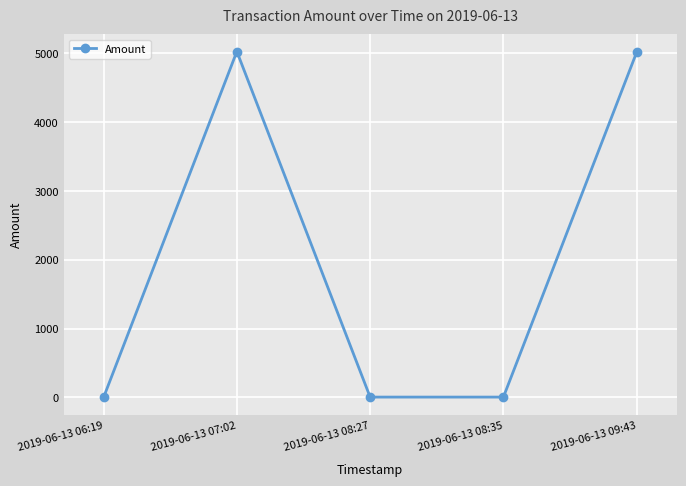

Is this an area chart (filled region under the line)?

No